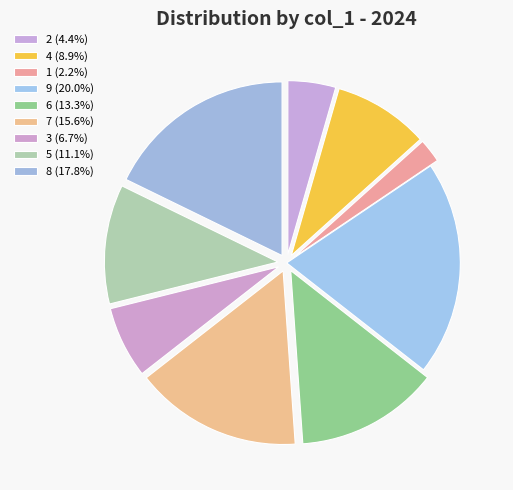

Count the number of slices in the pie.

9